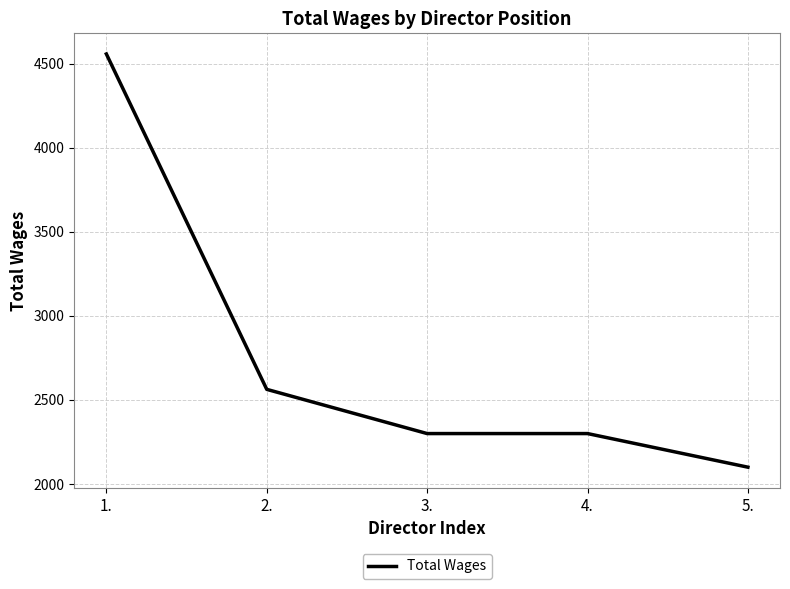

The value at 5. is 529. True or false?

False